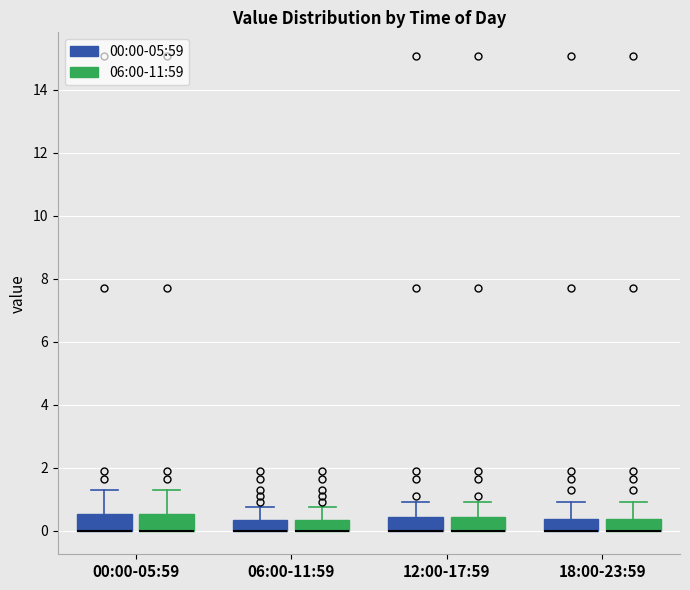

Where is the upper edge of the box for 00:00-05:59 (00:00-05:59) on the y-axis? The values are not printed on the chart, so give them approximately, as read against the axis.

0.6